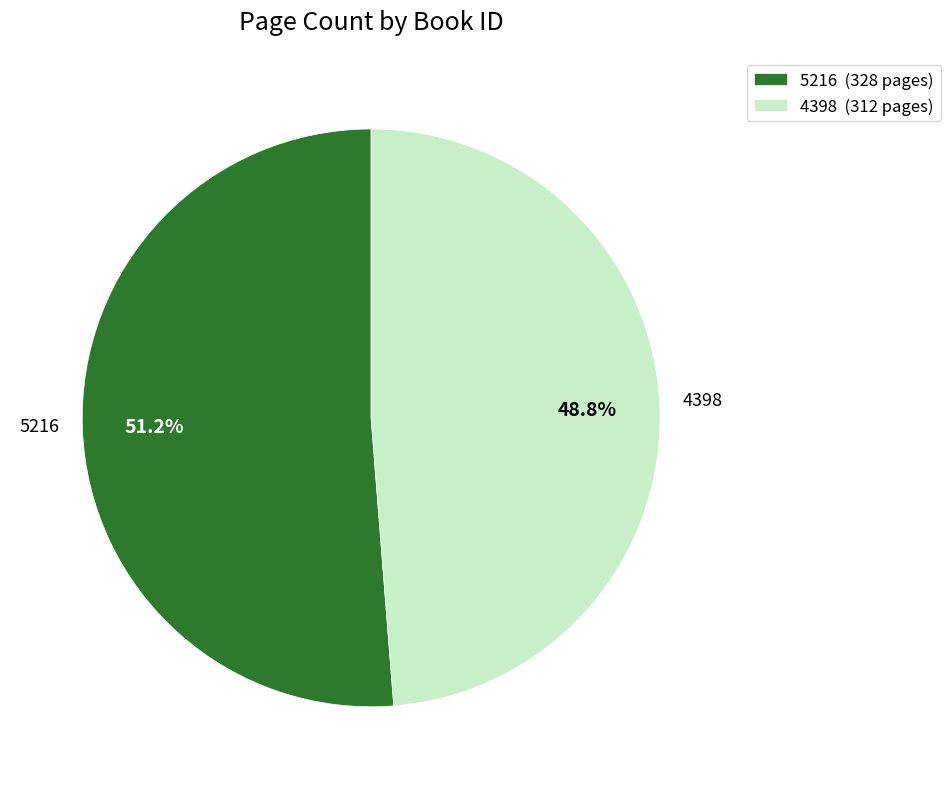

Which category has the biggest portion of the pie?

5216